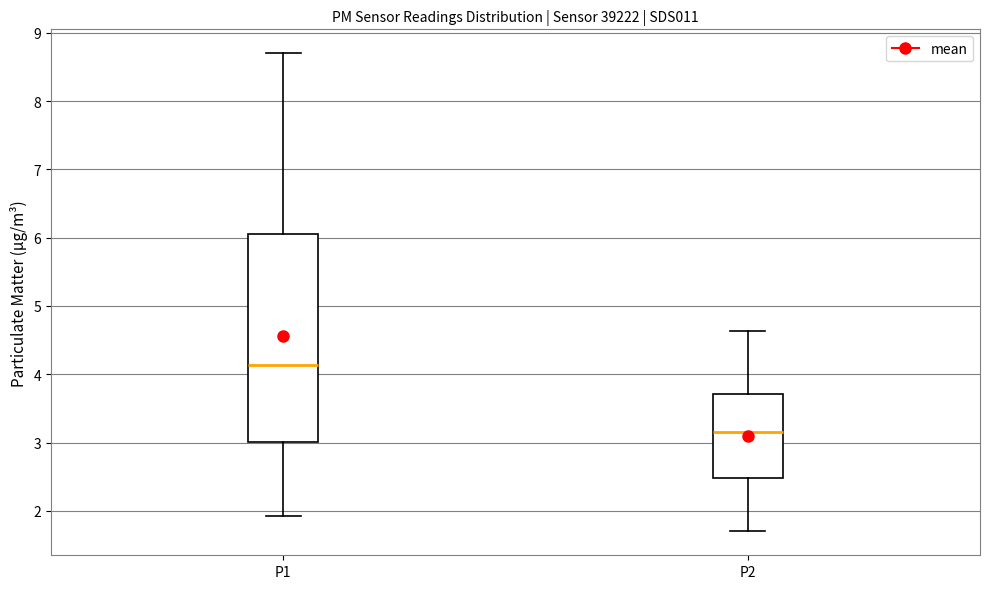

Reading left to right, transcribe this box plot: for each box, give where its median line is, the range the box spans, and where its two whiskers end, as read against the y-axis. The values are not printed on the chart, so give them approximately, as read against the axis.

P1: median 4.1, box 3.0 to 6.0, whiskers 1.9 to 8.7
P2: median 3.2, box 2.5 to 3.7, whiskers 1.7 to 4.6